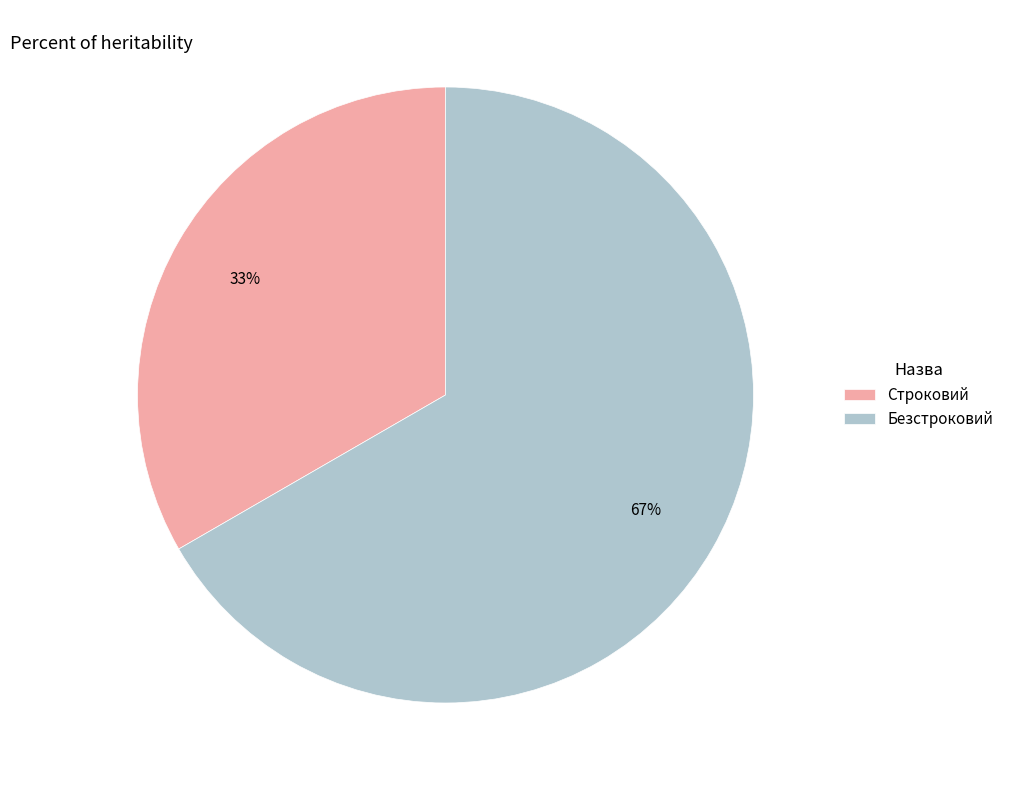

To the nearest percent, what percentage of the pie is Безстроковий?

67%